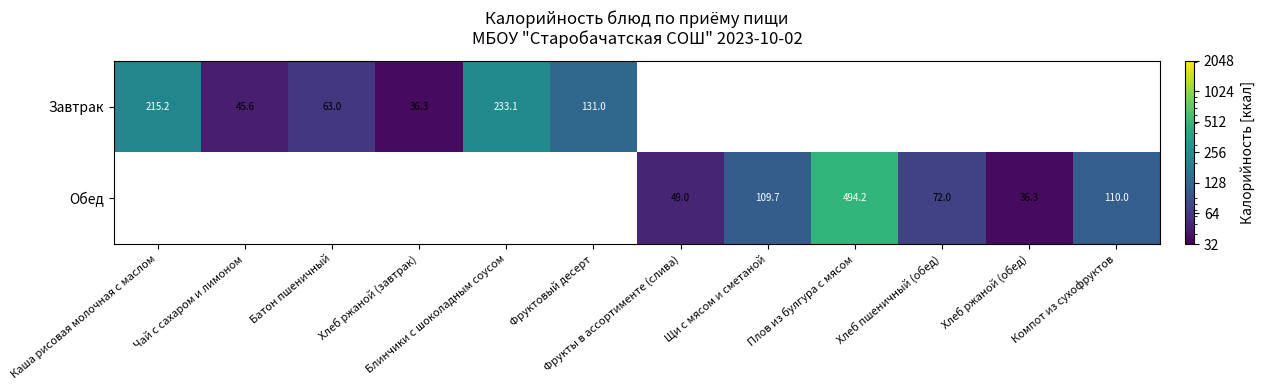

How many values in Завтрак are above zero?

6